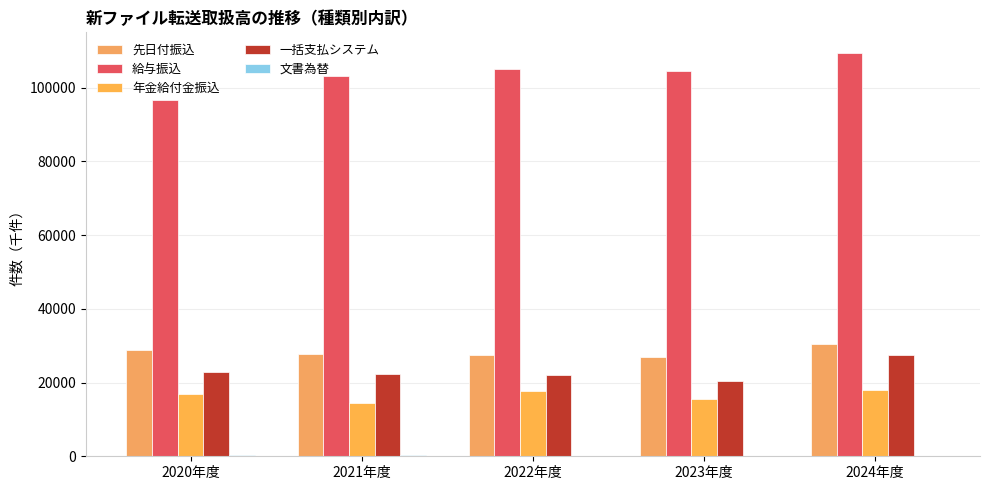

Does the chart contain stacked bars?

No